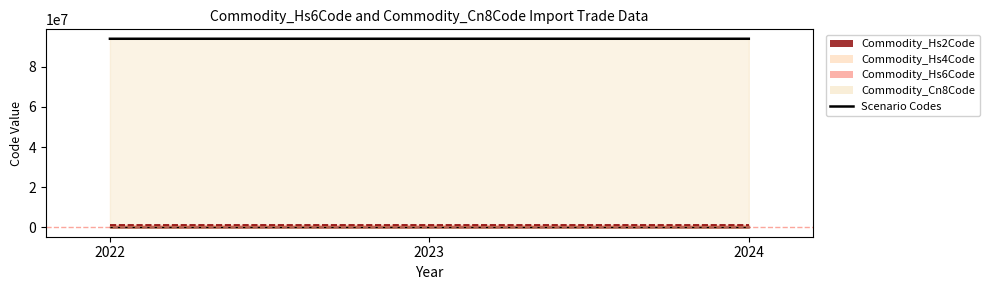

At how many categories does at least one series exceed 85478297?

3